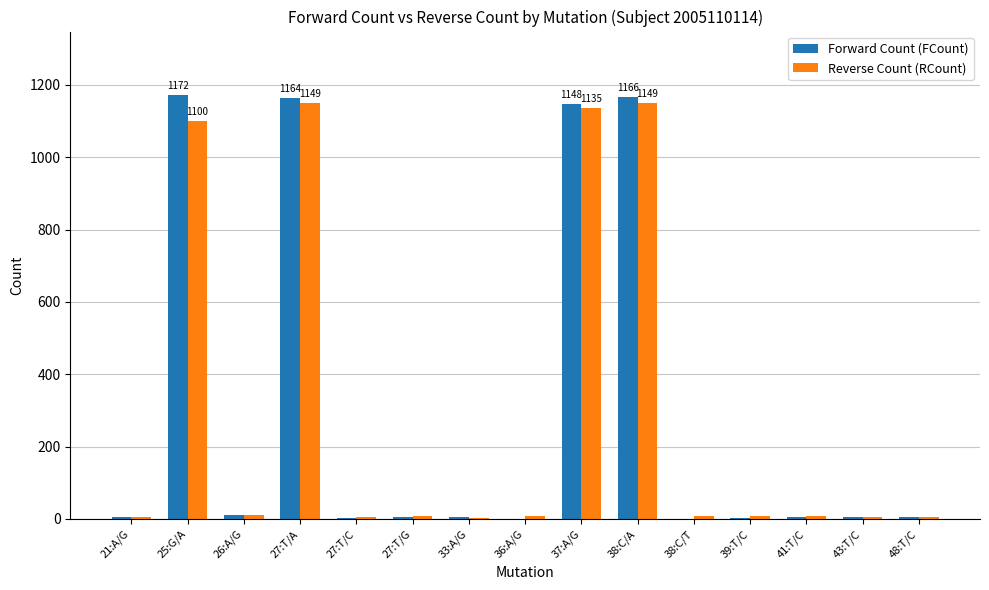

The Forward Count (FCount) series shows 1172 at 25:G/A. True or false?

True